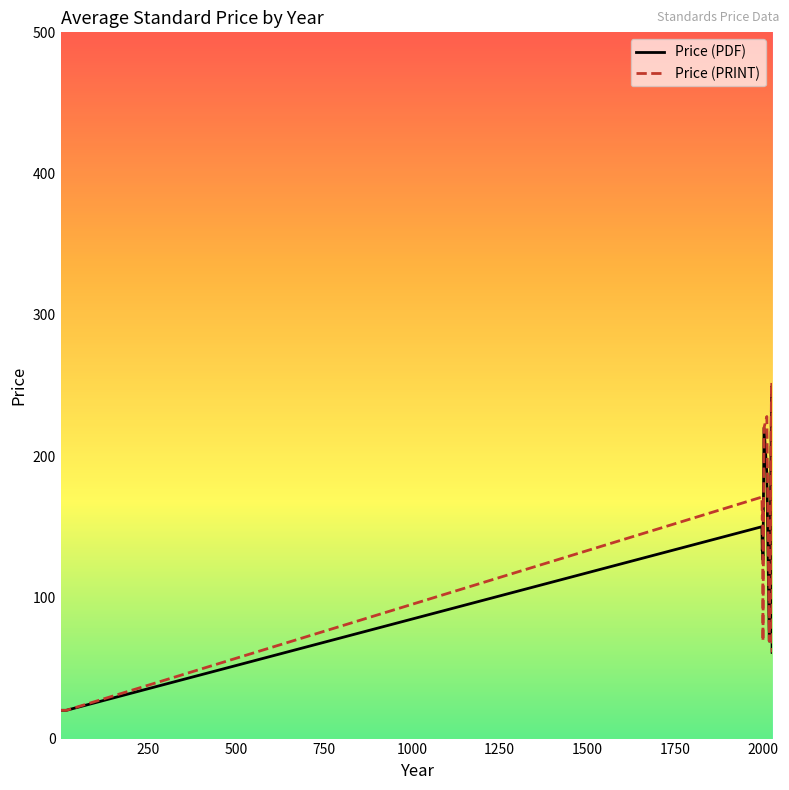

What is the lowest value of the Price (PDF) series?

20.0